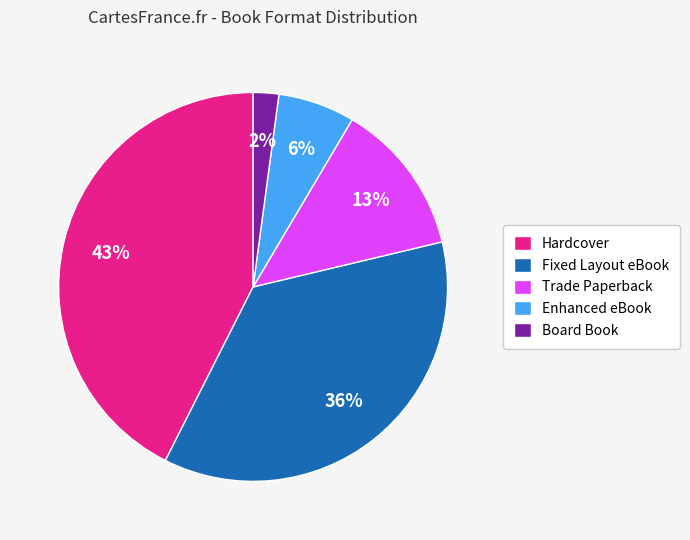

Does Board Book represent more than half of the total?

No